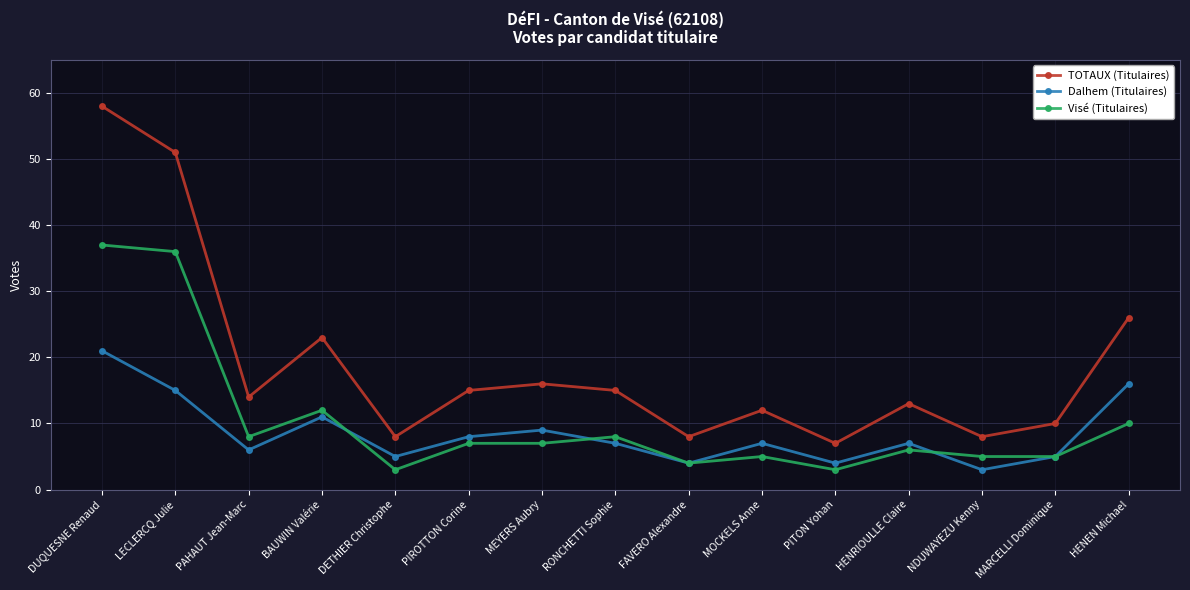

Reading right to left, what are all the values shown in this chart?

TOTAUX (Titulaires): HENEN Michael=26	MARCELLI Dominique=10	NDUWAYEZU Kenny=8	HENRIOULLE Claire=13	PITON Yohan=7	MOCKELS Anne=12	FAVERO Alexandre=8	RONCHETTI Sophie=15	MEYERS Aubry=16	PIROTTON Corine=15	DETHIER Christophe=8	BAUWIN Valérie=23	PAHAUT Jean-Marc=14	LECLERCQ Julie=51	DUQUESNE Renaud=58
Dalhem (Titulaires): HENEN Michael=16	MARCELLI Dominique=5	NDUWAYEZU Kenny=3	HENRIOULLE Claire=7	PITON Yohan=4	MOCKELS Anne=7	FAVERO Alexandre=4	RONCHETTI Sophie=7	MEYERS Aubry=9	PIROTTON Corine=8	DETHIER Christophe=5	BAUWIN Valérie=11	PAHAUT Jean-Marc=6	LECLERCQ Julie=15	DUQUESNE Renaud=21
Visé (Titulaires): HENEN Michael=10	MARCELLI Dominique=5	NDUWAYEZU Kenny=5	HENRIOULLE Claire=6	PITON Yohan=3	MOCKELS Anne=5	FAVERO Alexandre=4	RONCHETTI Sophie=8	MEYERS Aubry=7	PIROTTON Corine=7	DETHIER Christophe=3	BAUWIN Valérie=12	PAHAUT Jean-Marc=8	LECLERCQ Julie=36	DUQUESNE Renaud=37